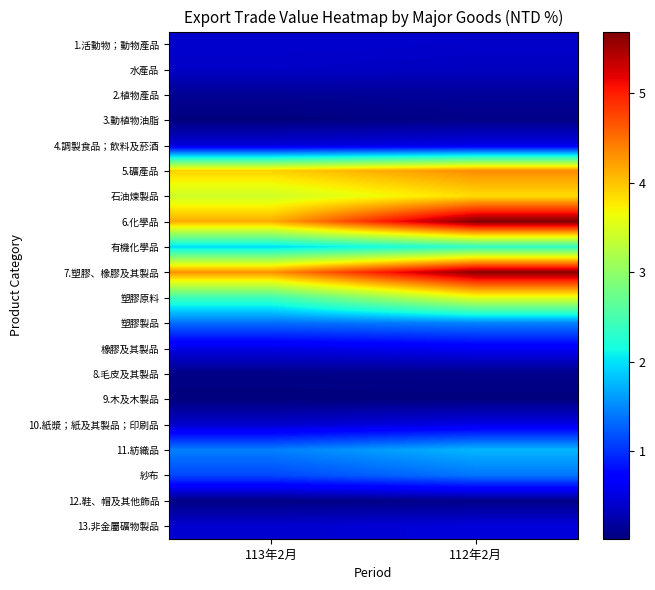

Count the number of categories in the chart.

2